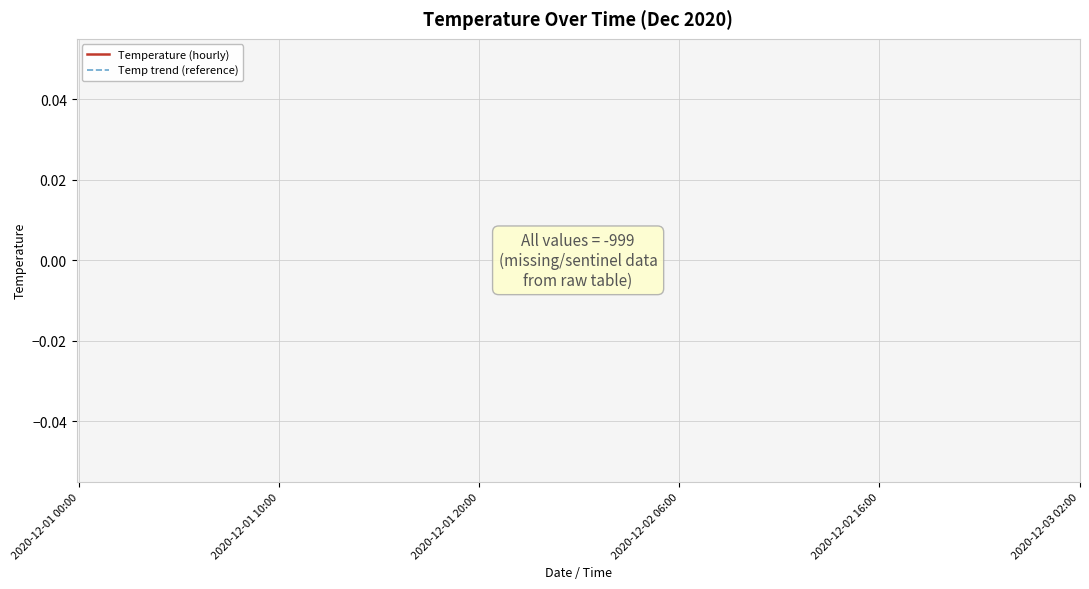

List the series in order of their peak value, lowest first.

Temperature (hourly), Temp trend (reference)